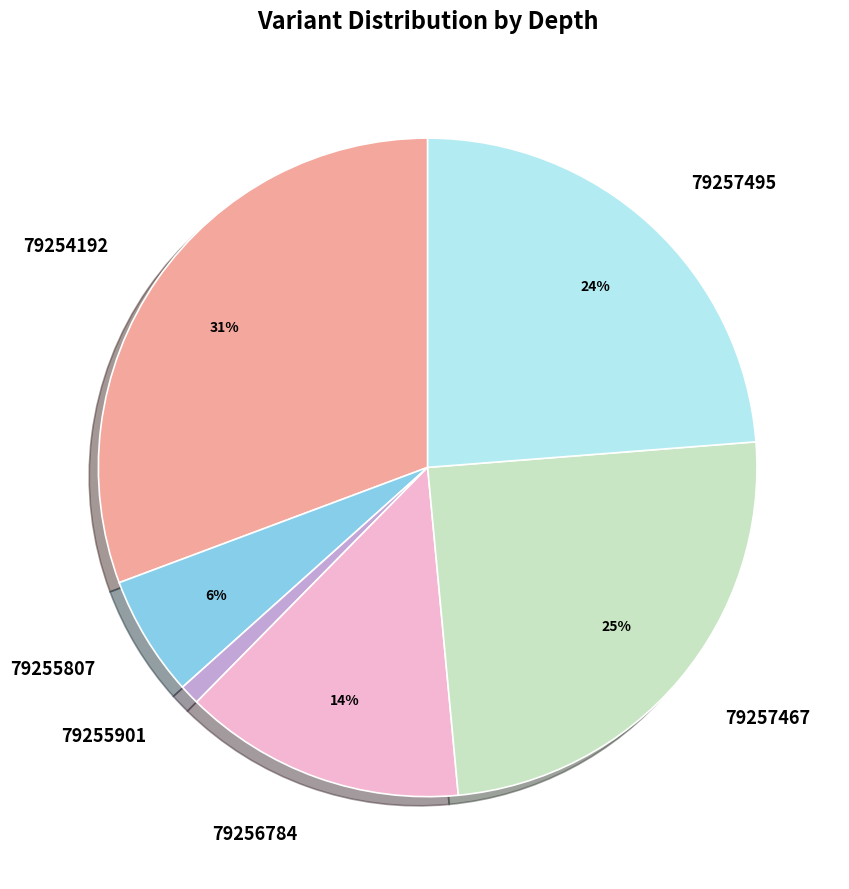

Between 79256784 and 79255807, which is larger?

79256784